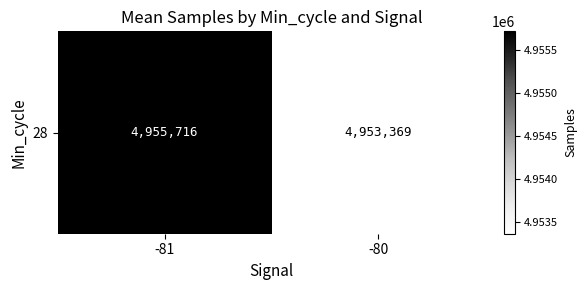

Approximately how many times larger is the value at -81 compared to -80?

1.0